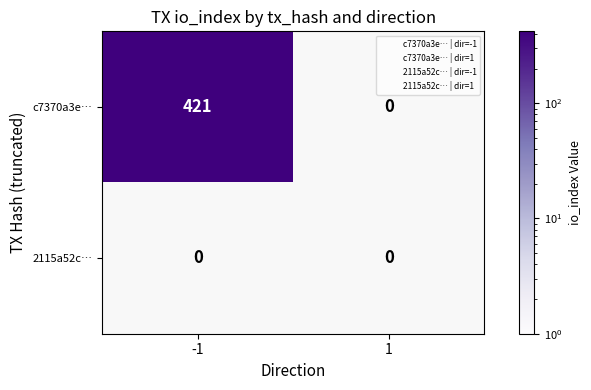

Reading left to right, list all the values displayed in this chart.

c7370a3e…: 421	0
2115a52c…: 0	0